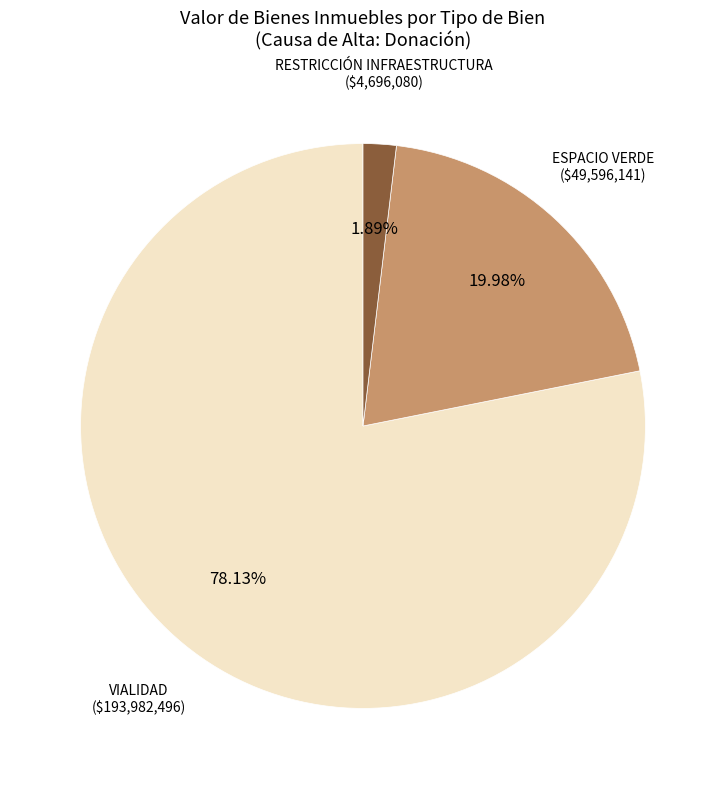

Does any single category account for the majority?

Yes